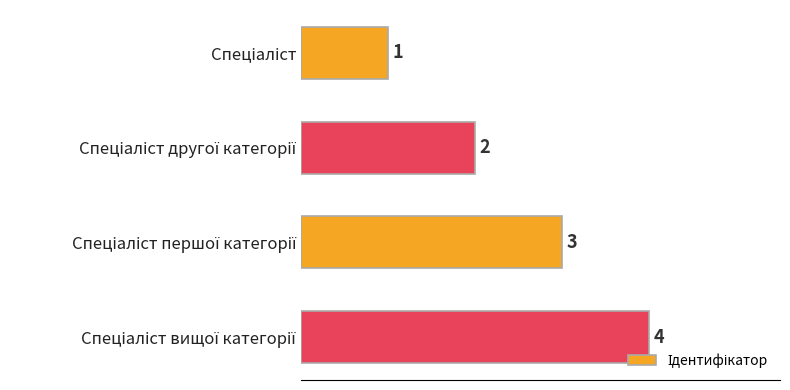

What is the greatest value displayed?

4